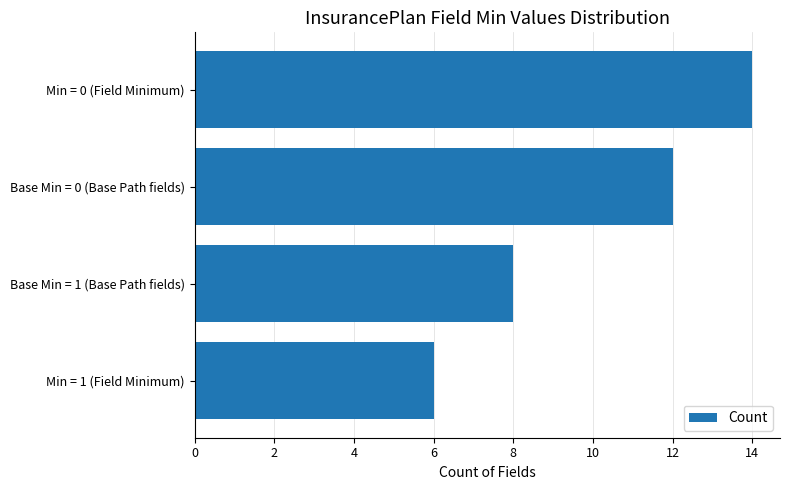

What is the smallest value displayed?

6